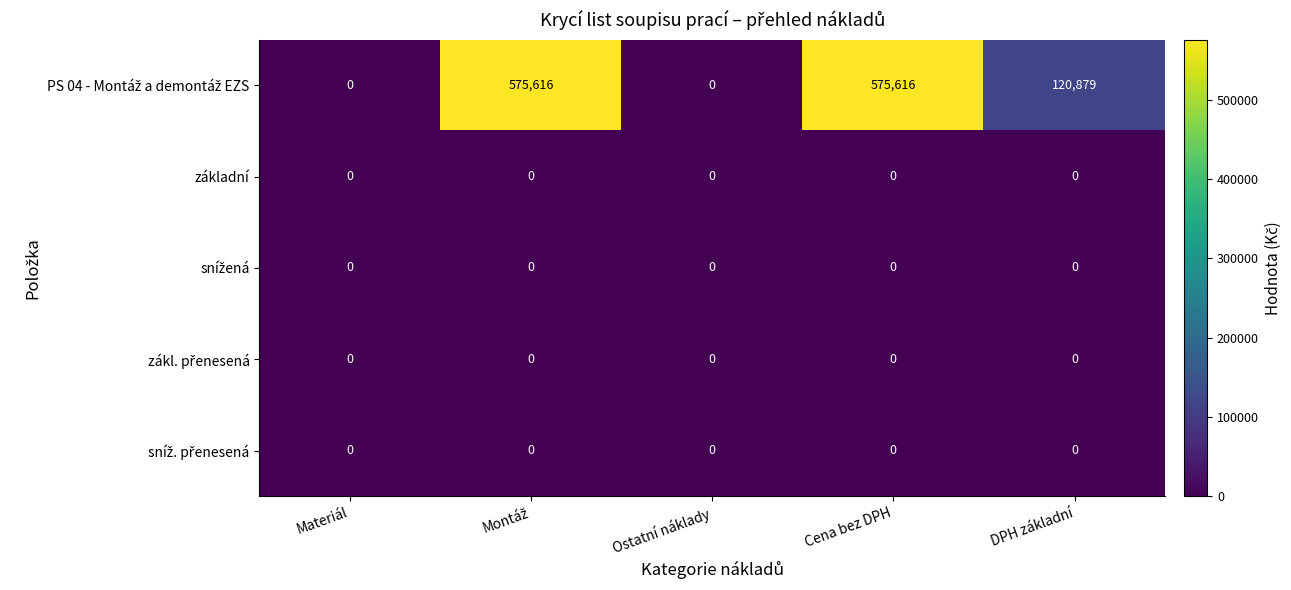

What is the greatest value displayed?

575616